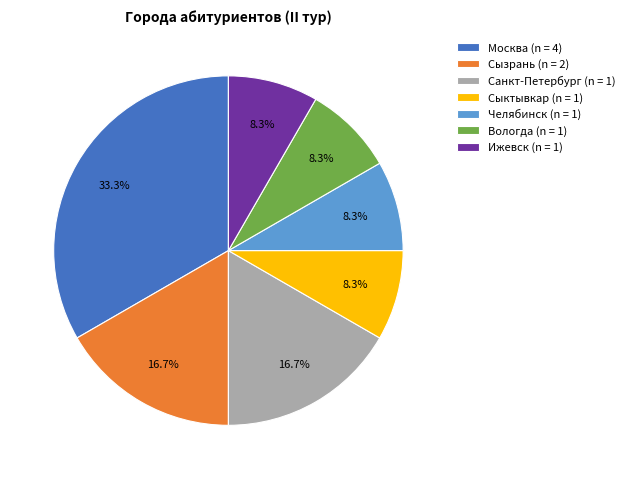

What is the largest slice in the pie chart?

Москва